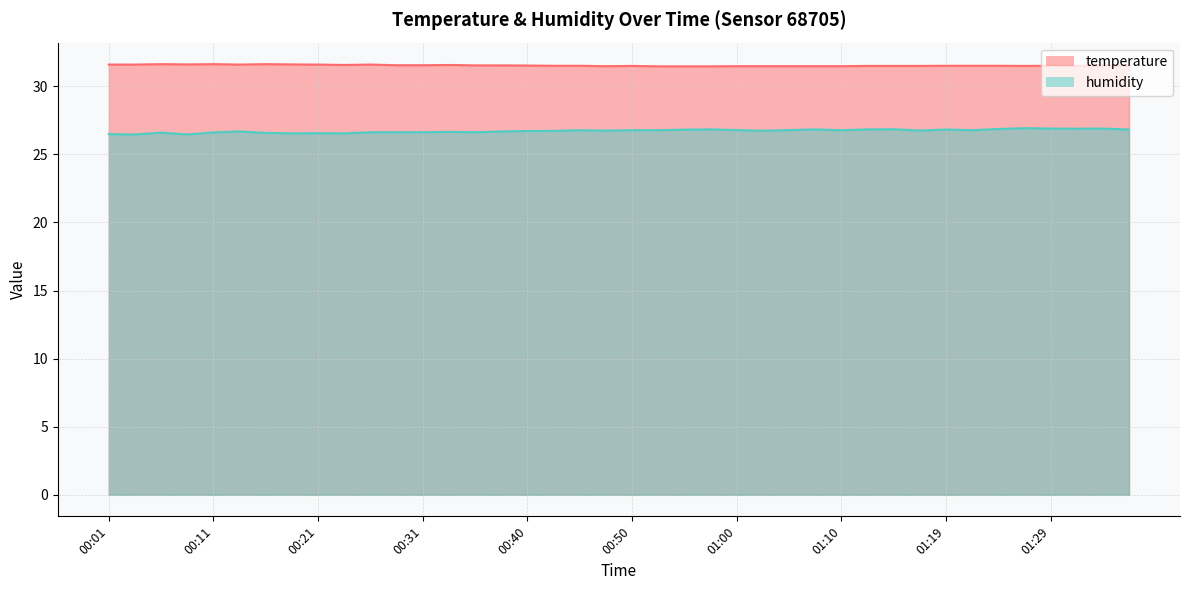

Reading left to right, what are all the values shown in this chart?

temperature: 00:01=31.6	00:04=31.6	00:06=31.6	00:09=31.6	00:11=31.6	00:14=31.6	00:16=31.6	00:19=31.6	00:21=31.6	00:23=31.6	00:26=31.6	00:28=31.5	00:31=31.5	00:33=31.6	00:36=31.5	00:38=31.5	00:40=31.5	00:43=31.5	00:45=31.5	00:48=31.5	00:50=31.5	00:53=31.5	00:55=31.5	00:57=31.5	01:00=31.5	01:02=31.5	01:05=31.5	01:07=31.5	01:10=31.5	01:12=31.5	01:15=31.5	01:17=31.5	01:19=31.5	01:22=31.5	01:24=31.5	01:27=31.5	01:29=31.5	01:32=31.5	01:34=31.5	01:37=31.5
humidity: 00:01=26.5	00:04=26.5	00:06=26.6	00:09=26.5	00:11=26.6	00:14=26.7	00:16=26.6	00:19=26.5	00:21=26.6	00:23=26.5	00:26=26.6	00:28=26.6	00:31=26.6	00:33=26.6	00:36=26.6	00:38=26.7	00:40=26.7	00:43=26.7	00:45=26.8	00:48=26.7	00:50=26.8	00:53=26.8	00:55=26.8	00:57=26.8	01:00=26.8	01:02=26.7	01:05=26.8	01:07=26.8	01:10=26.8	01:12=26.8	01:15=26.8	01:17=26.8	01:19=26.8	01:22=26.8	01:24=26.9	01:27=26.9	01:29=26.9	01:32=26.9	01:34=26.9	01:37=26.8